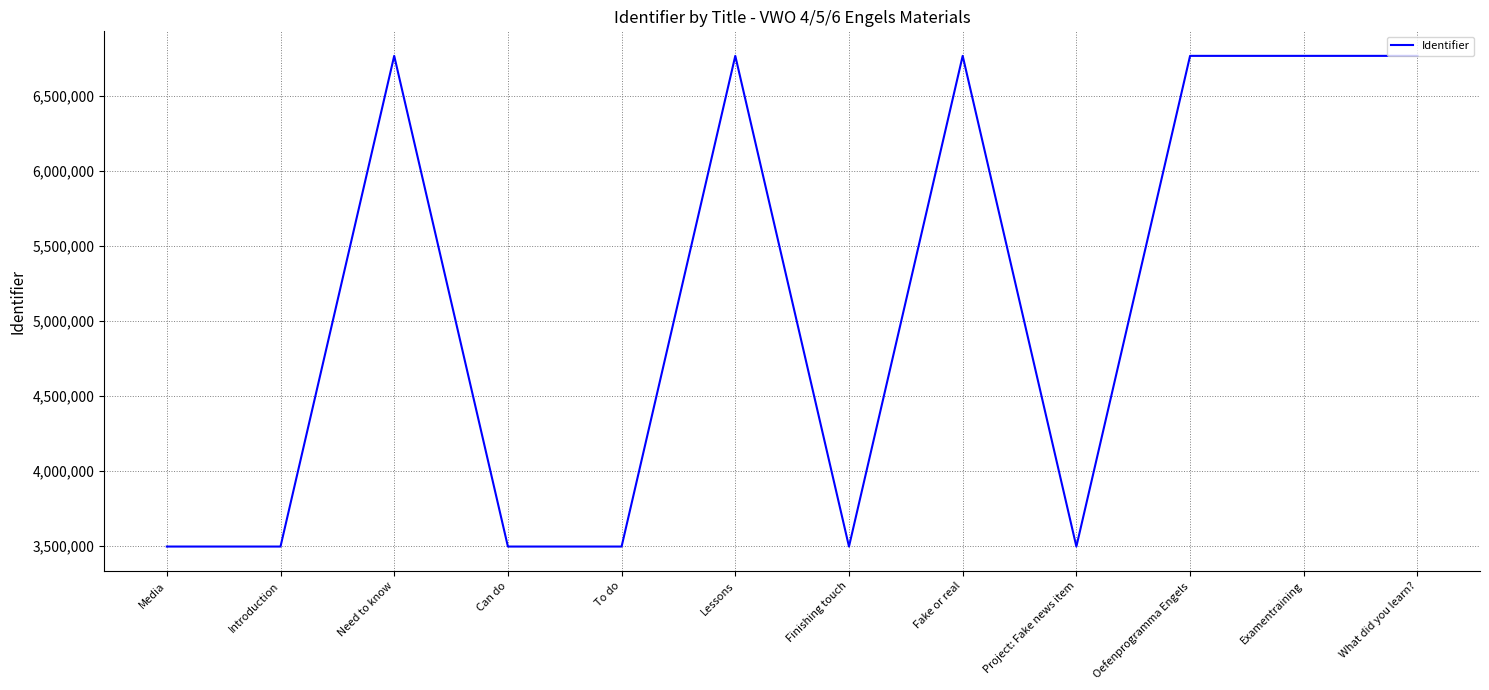

What is the average value?

5130723